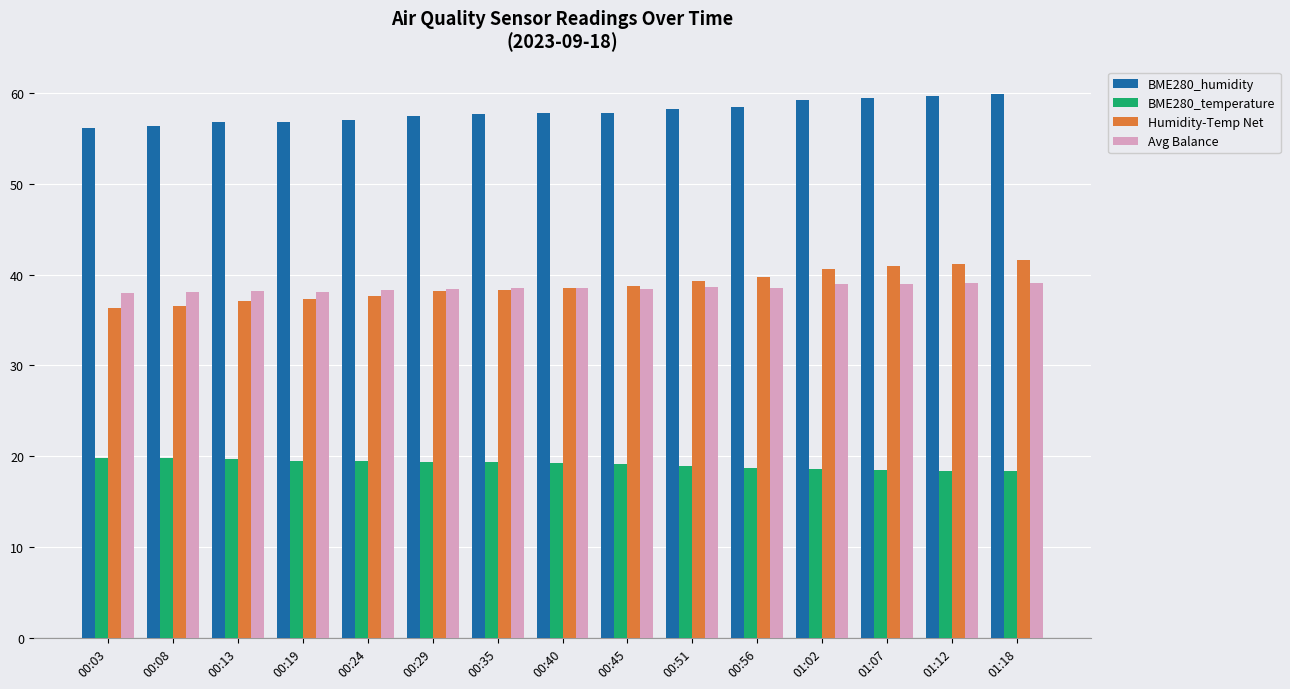

What is the difference between the highest and lowest values at 00:19?

37.3